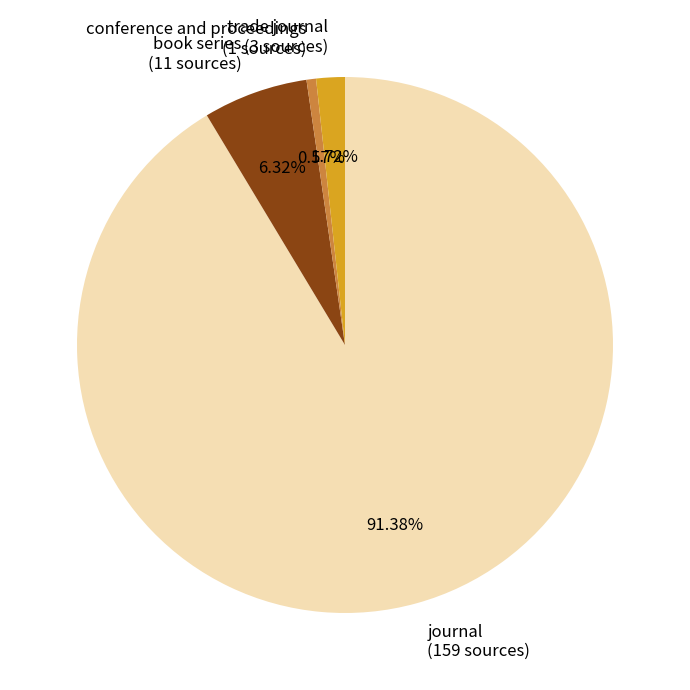

Does any single category account for the majority?

Yes